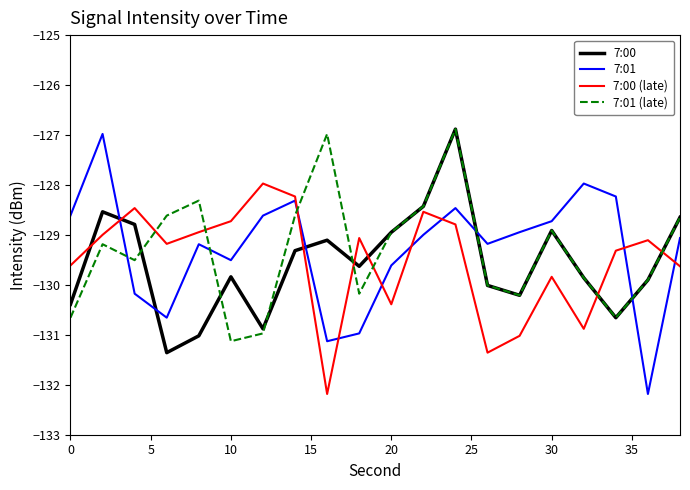

What is the difference between the maximum and minimum values in the 7:00 series?

4.5